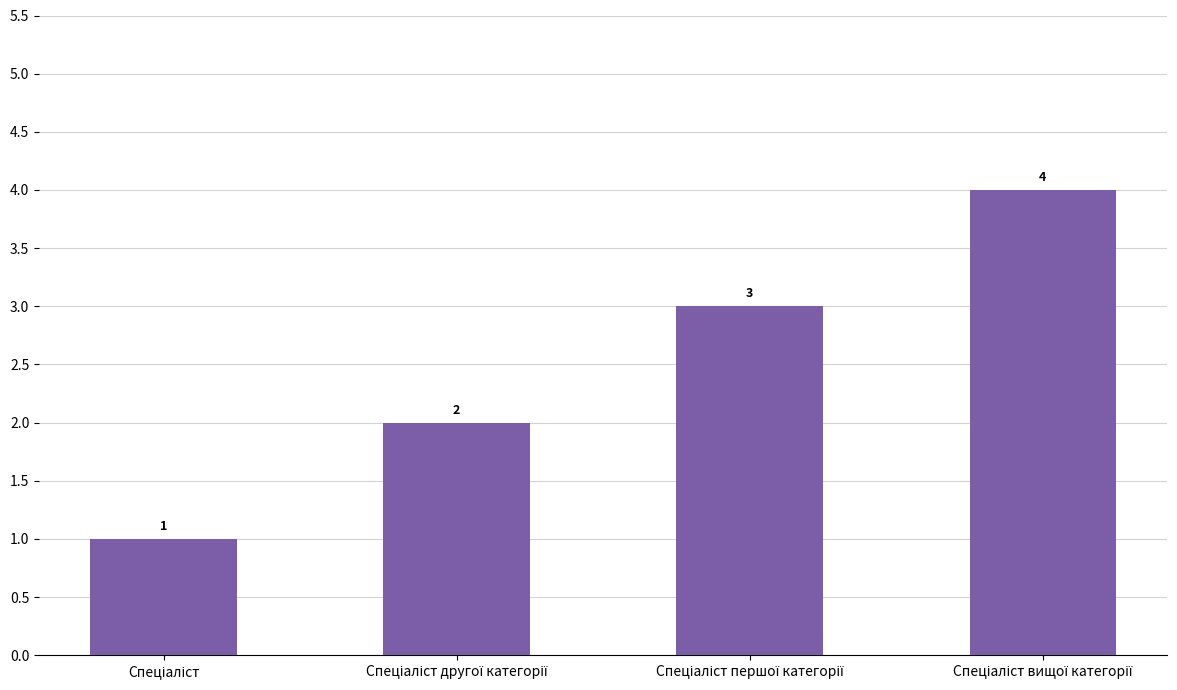

What is the difference between the second highest and second lowest values?

1